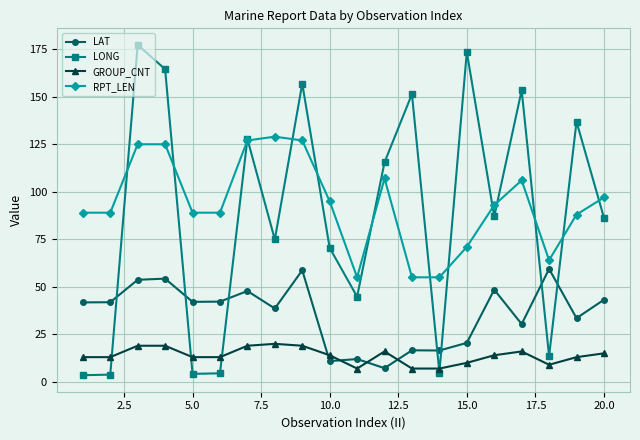

What is the sum of all RPT_LEN values?

1875.0